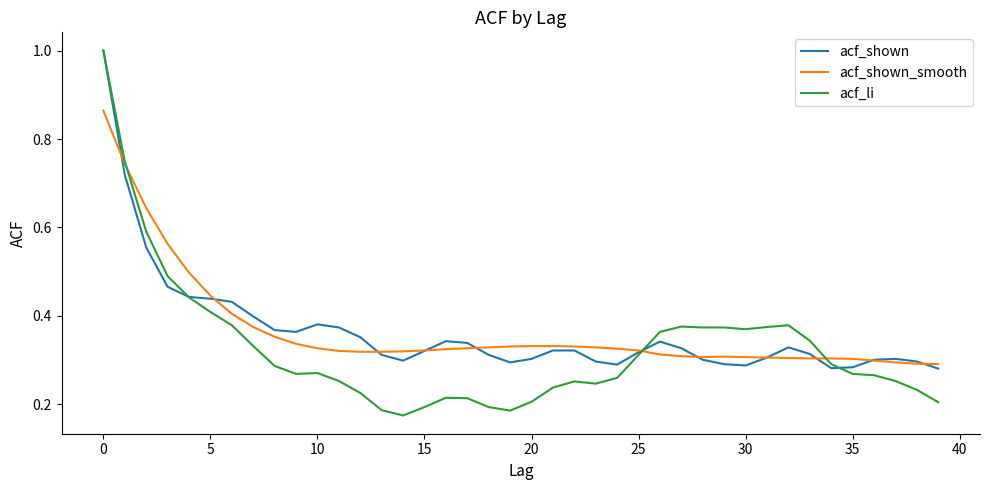

After their last crossing, which series has the higher values: acf_li or acf_shown?

acf_shown